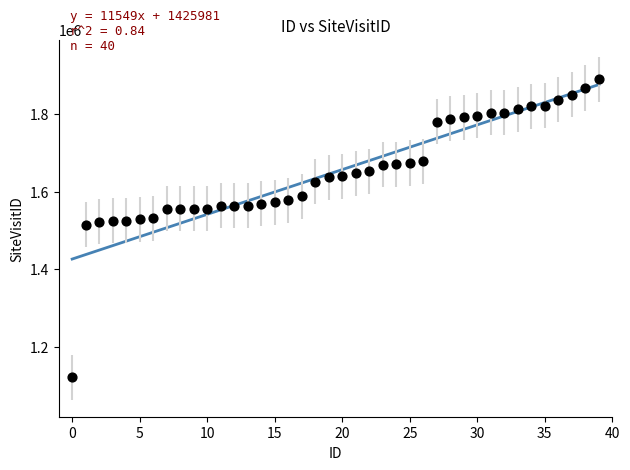

What is the range of Y values (max minus min)?

768813